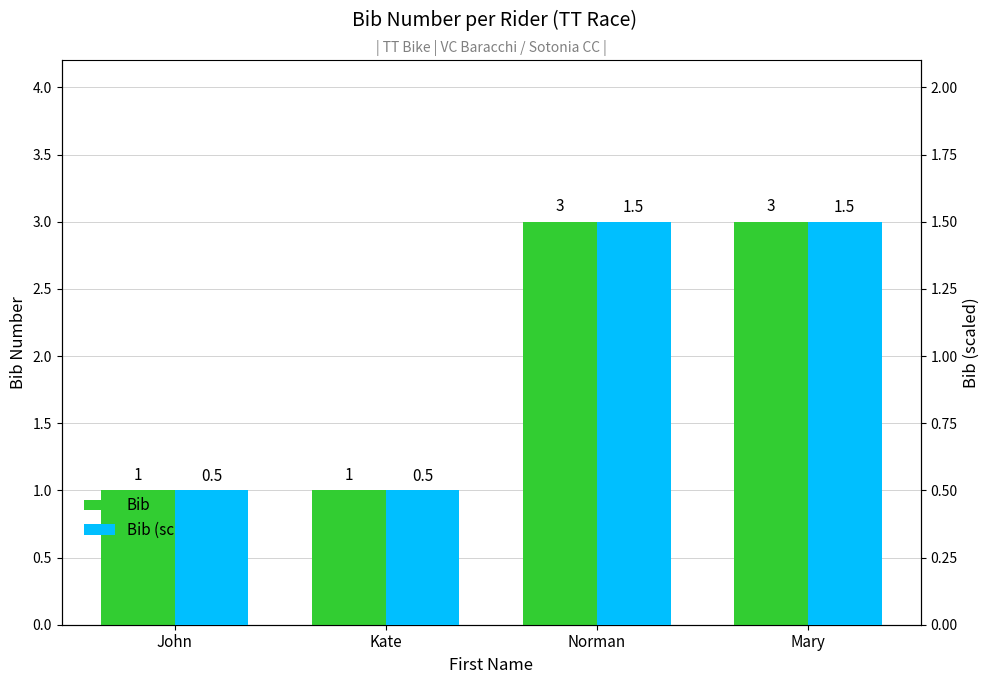

What is the difference between the highest and lowest values at John?

0.5